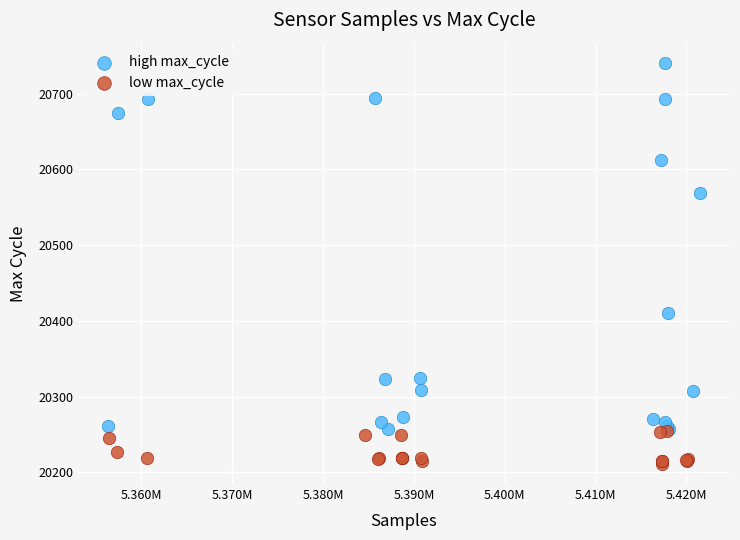

What are all the series names shown in the legend?

high max_cycle, low max_cycle